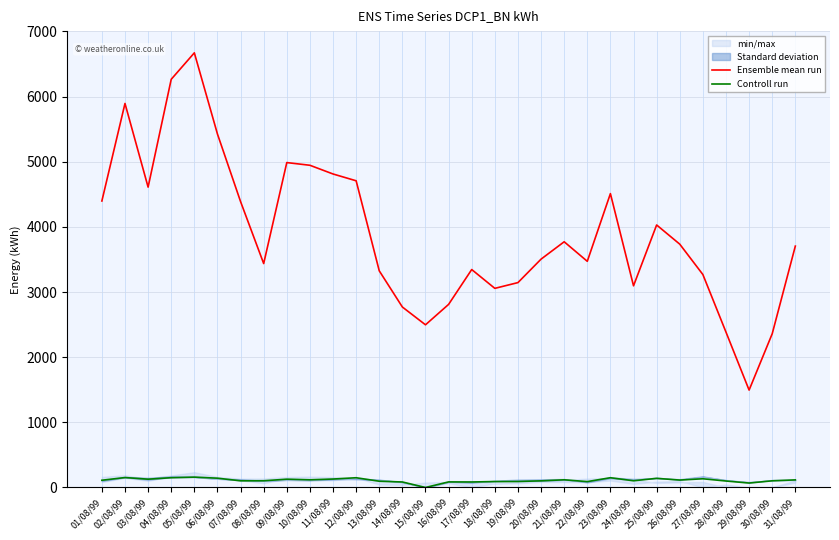

List the series in order of their overall mean, highest first.

Ensemble mean run, Controll run